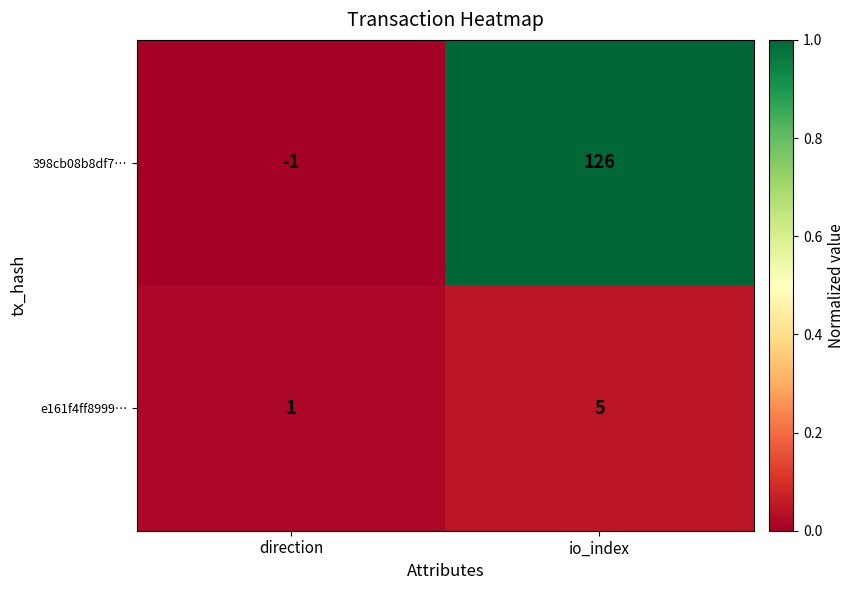

The value of 398cb08b8df7… at io_index is 126. True or false?

True